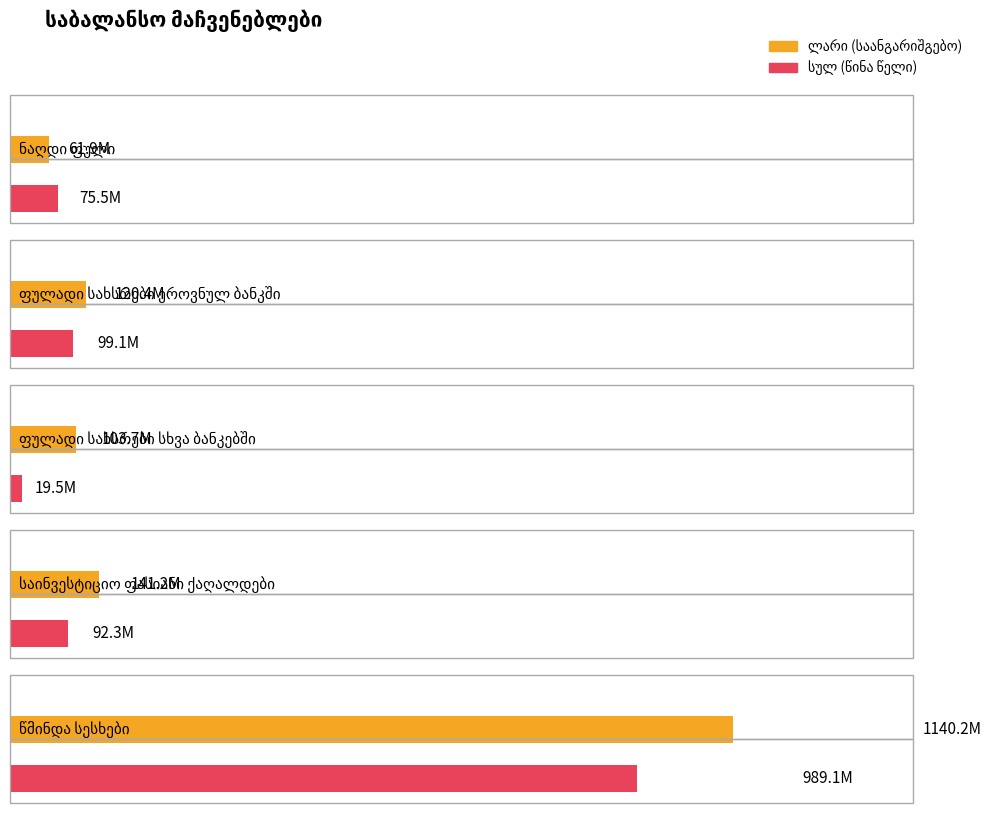

What is the sum of the ლარი (საანგარიშგებო) values at ფულადი სახსრები სხვა ბანკებში and საინვესტიციო ფასიანი ქაღალდები?

244833689.8